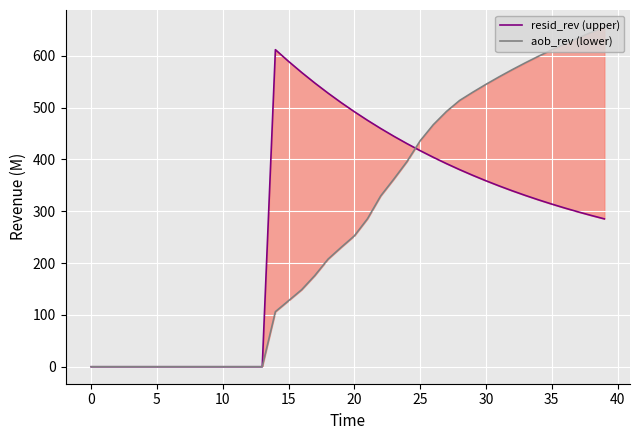

Rank the series by their maximum value, from lowest to highest.

resid_rev (upper), aob_rev (lower)